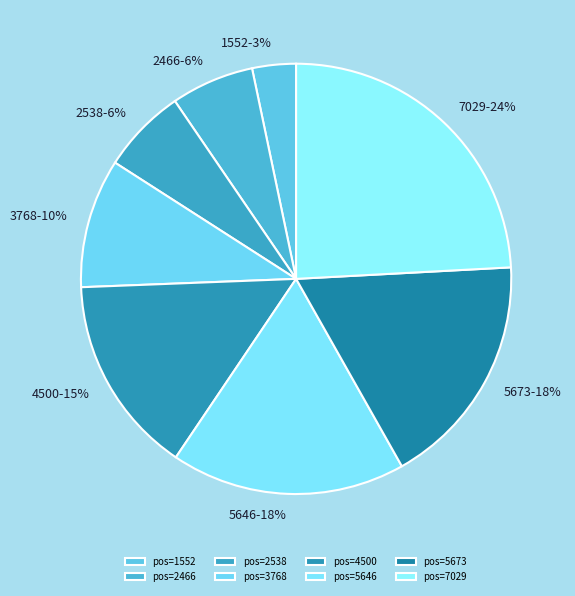

What is the ratio of the value at 5646 to the value at 5673?

1.0